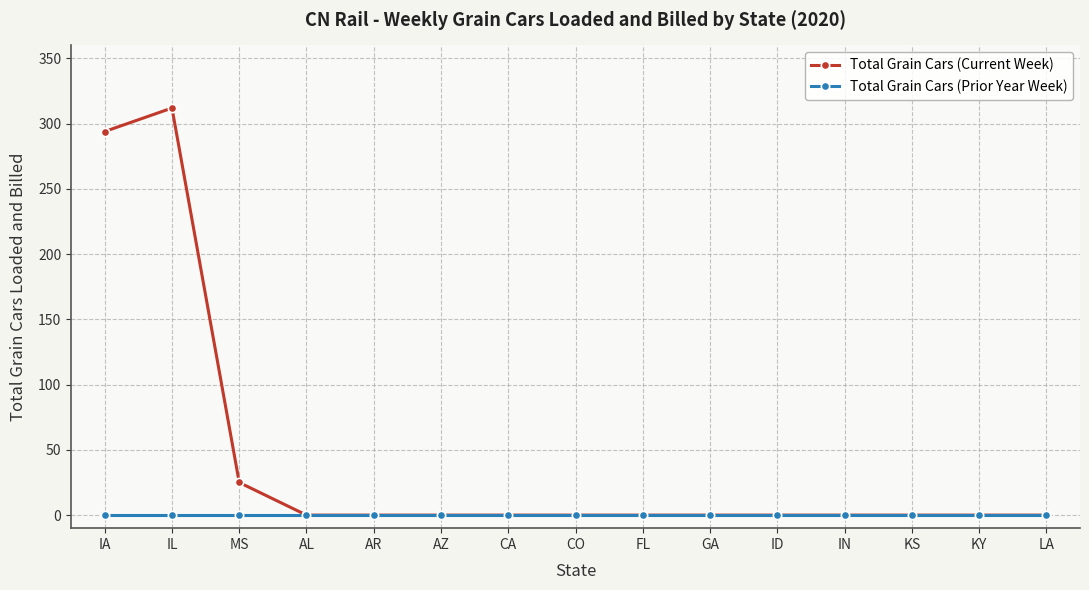

How many lines are shown in the chart?

2